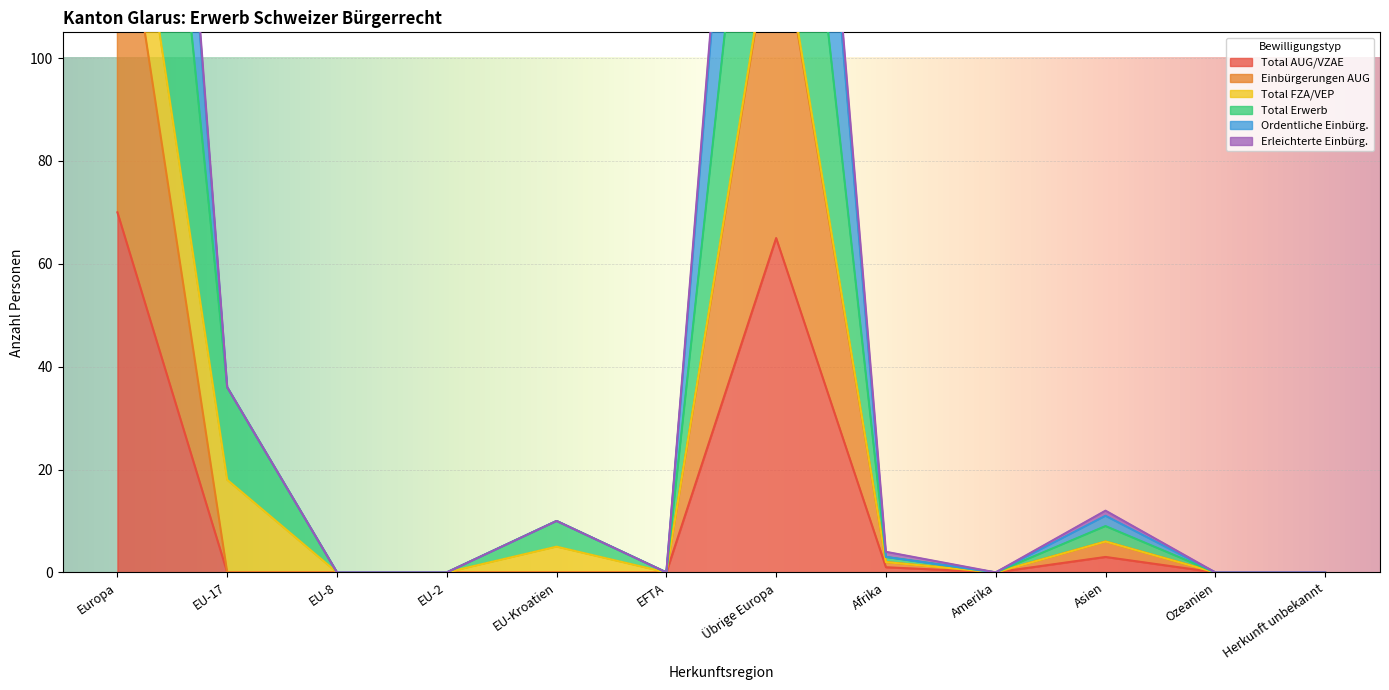

What is the maximum value for Total AUG/VZAE?

70